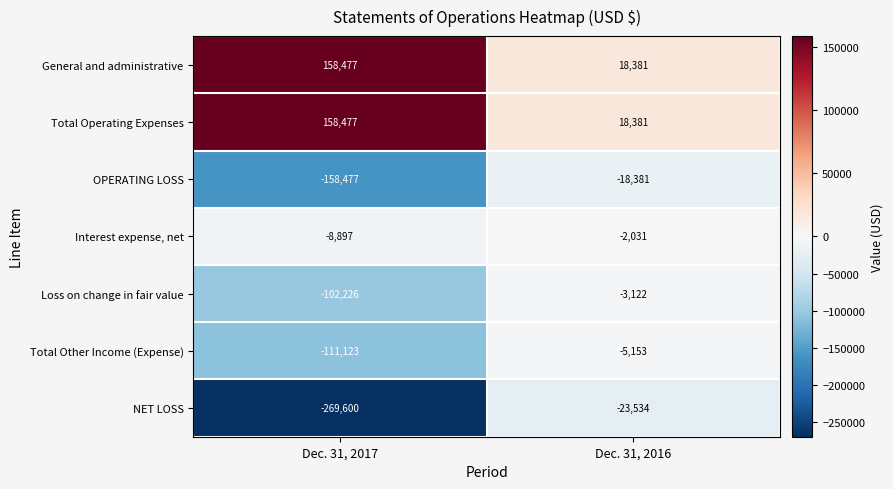

The value of Total Operating Expenses at Dec. 31, 2017 is 158477. True or false?

True